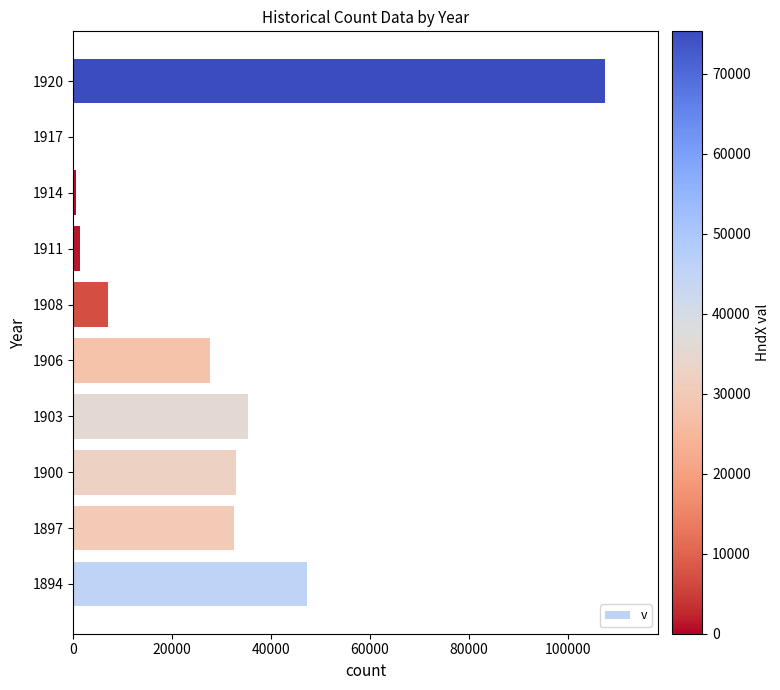

What is the maximum value shown in the chart?

107512